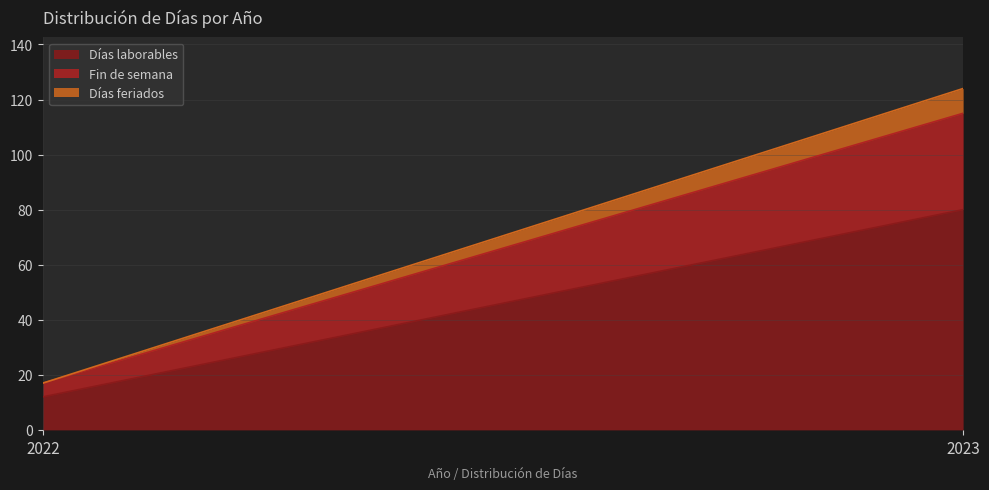

What is the total value across all series at 2023?

124